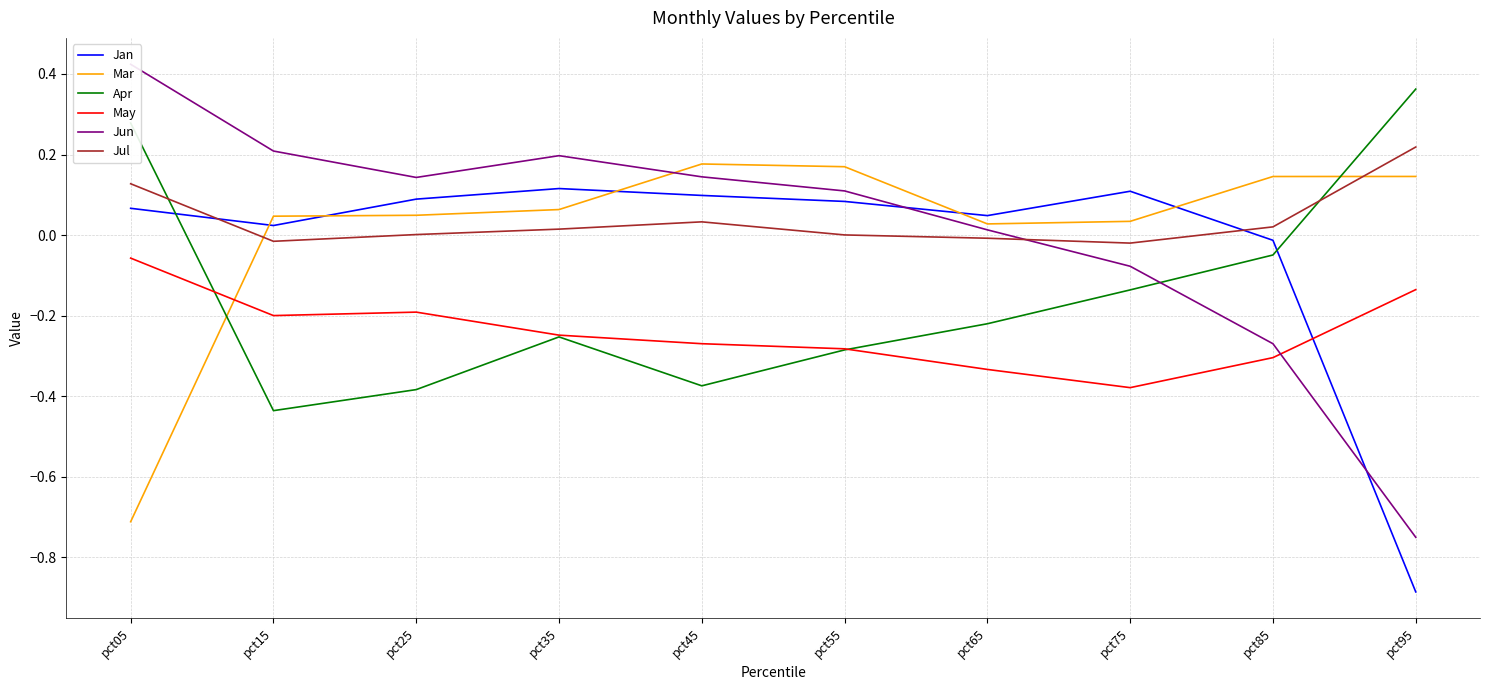

At how many categories does at least one series exceed 0?

10